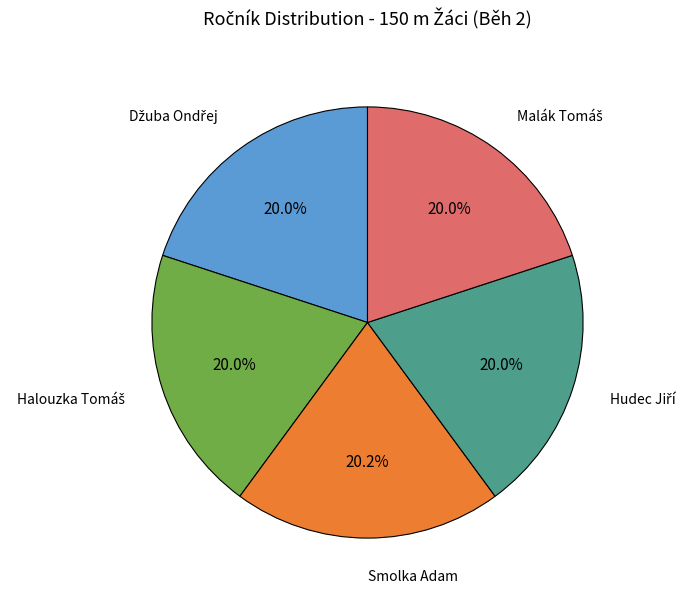

To the nearest percent, what is the average slice percentage?

20%